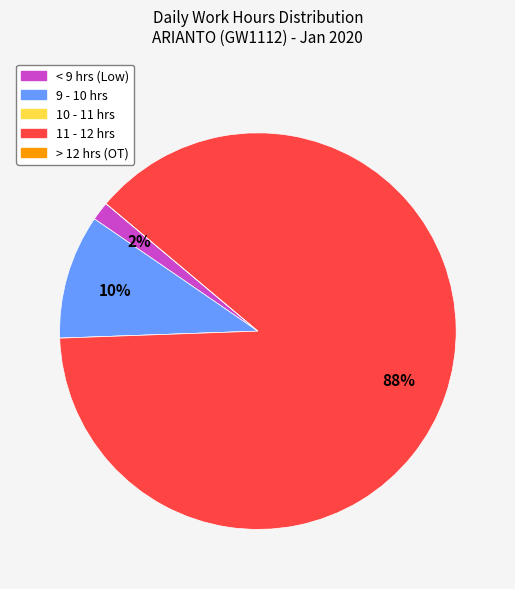

Does any single category account for the majority?

Yes